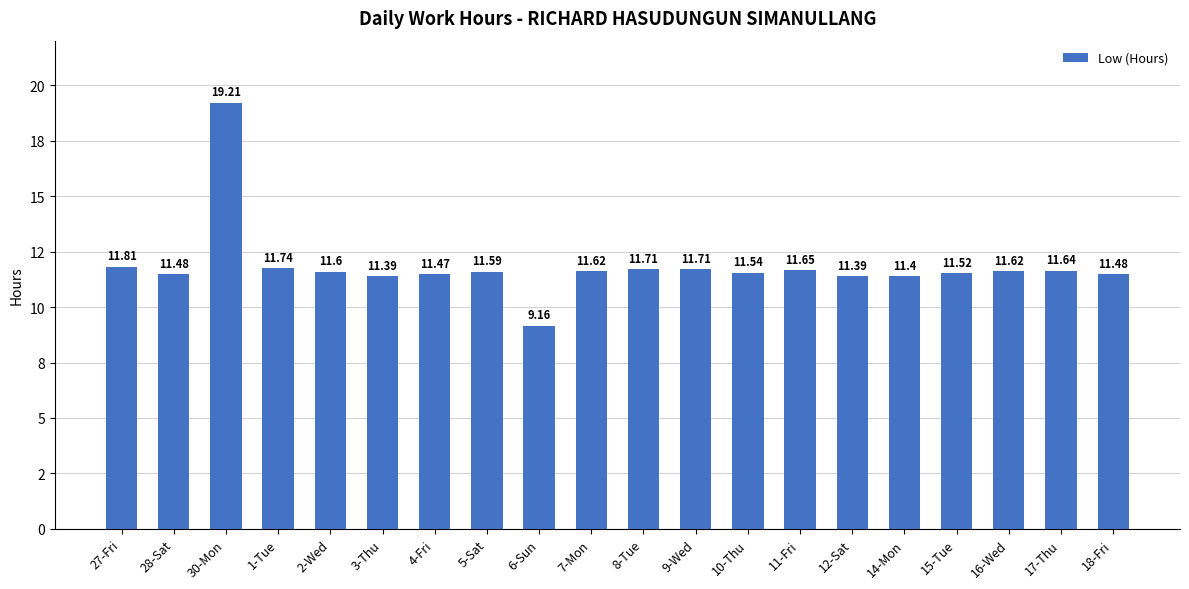

Where is the data nearest to the value 14?

27-Fri